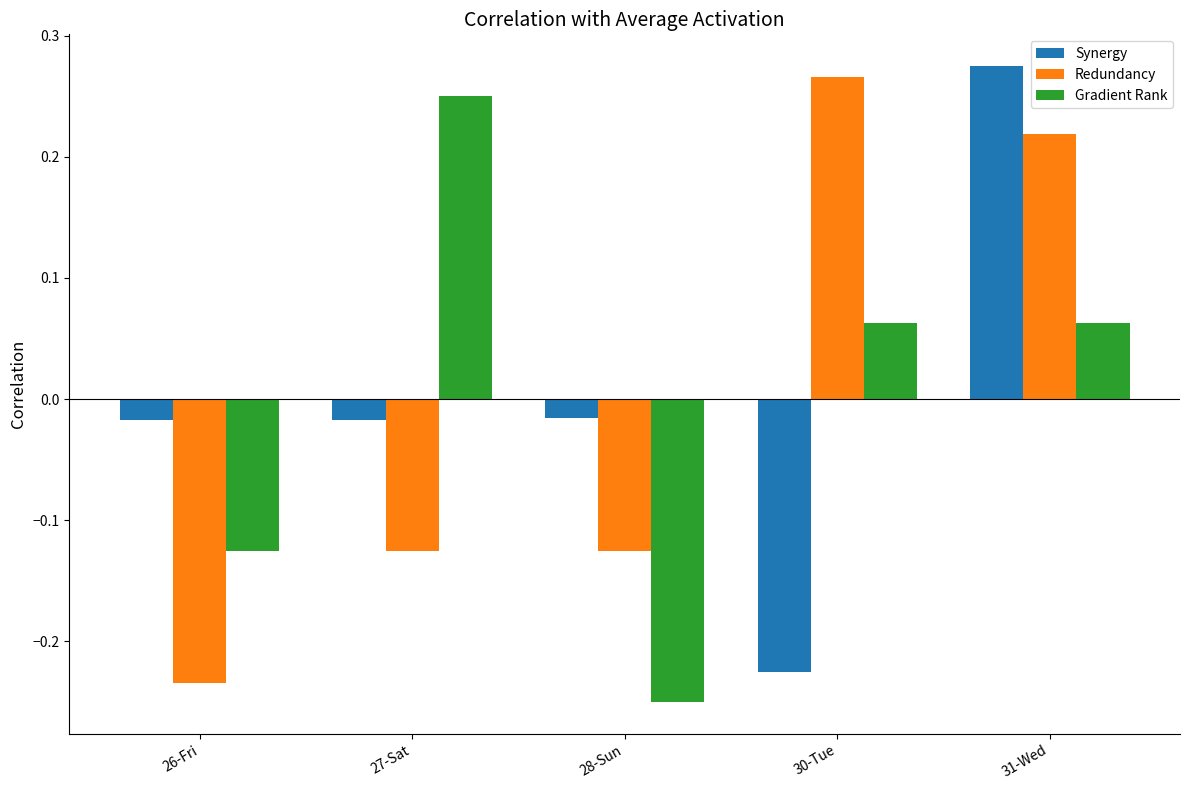

How many data points does each series have?

5